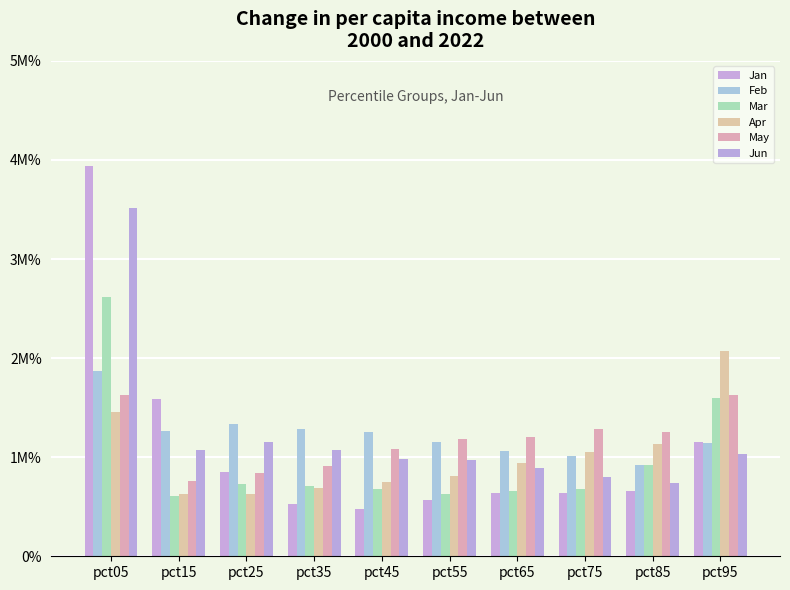

Reading left to right, list all the values displayed in this chart.

Jan: pct05=3.9	pct15=1.6	pct25=0.8	pct35=0.5	pct45=0.5	pct55=0.6	pct65=0.6	pct75=0.6	pct85=0.7	pct95=1.2
Feb: pct05=1.9	pct15=1.3	pct25=1.3	pct35=1.3	pct45=1.2	pct55=1.2	pct65=1.1	pct75=1.0	pct85=0.9	pct95=1.1
Mar: pct05=2.6	pct15=0.6	pct25=0.7	pct35=0.7	pct45=0.7	pct55=0.6	pct65=0.7	pct75=0.7	pct85=0.9	pct95=1.6
Apr: pct05=1.5	pct15=0.6	pct25=0.6	pct35=0.7	pct45=0.7	pct55=0.8	pct65=0.9	pct75=1.1	pct85=1.1	pct95=2.1
May: pct05=1.6	pct15=0.8	pct25=0.8	pct35=0.9	pct45=1.1	pct55=1.2	pct65=1.2	pct75=1.3	pct85=1.3	pct95=1.6
Jun: pct05=3.5	pct15=1.1	pct25=1.2	pct35=1.1	pct45=1.0	pct55=1.0	pct65=0.9	pct75=0.8	pct85=0.7	pct95=1.0